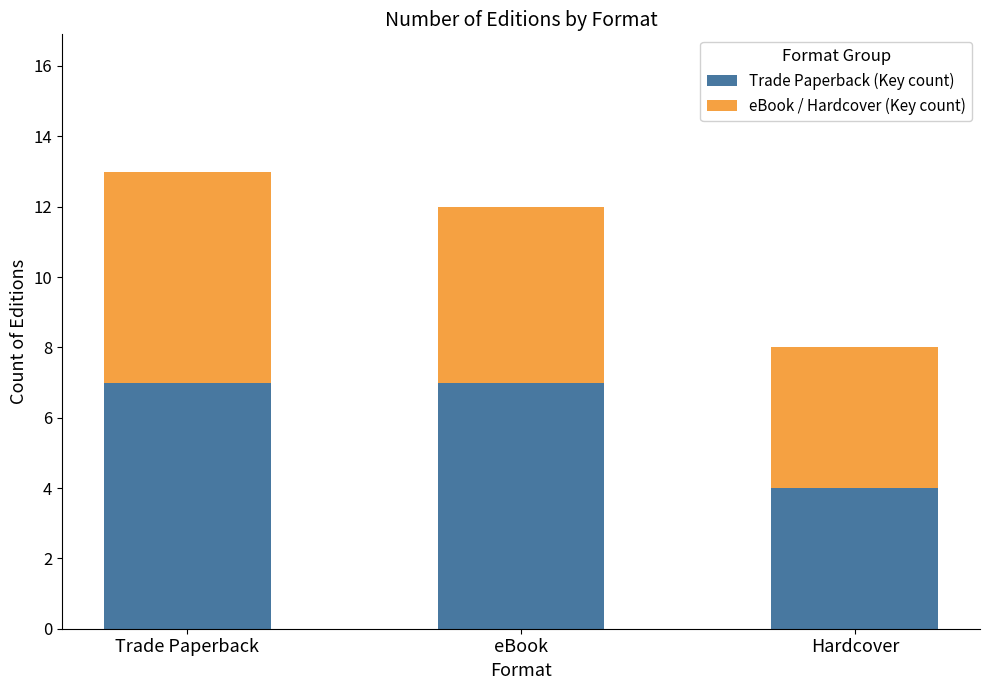

What is the difference between the Trade Paperback (Key count) values at Hardcover and Trade Paperback?

3